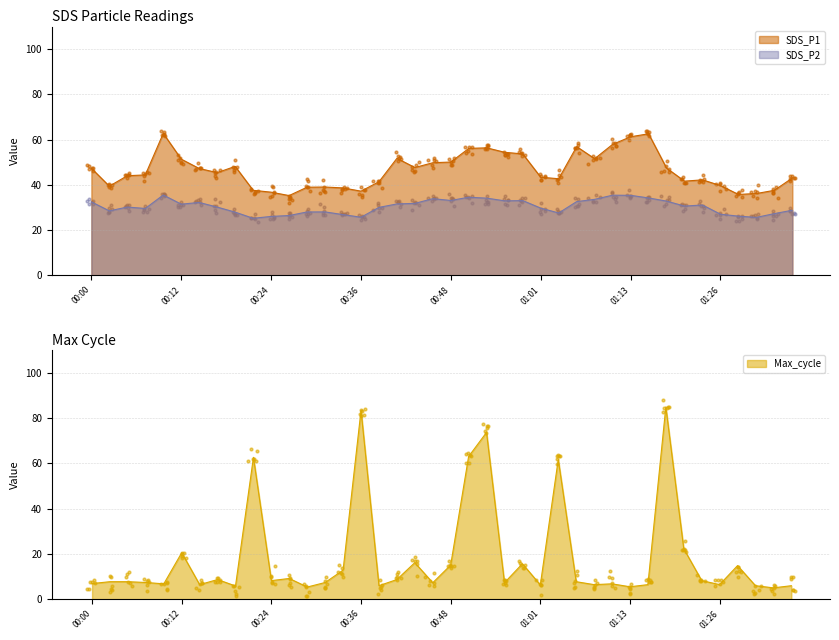

At which category is the sum across all series the highest?

01:18